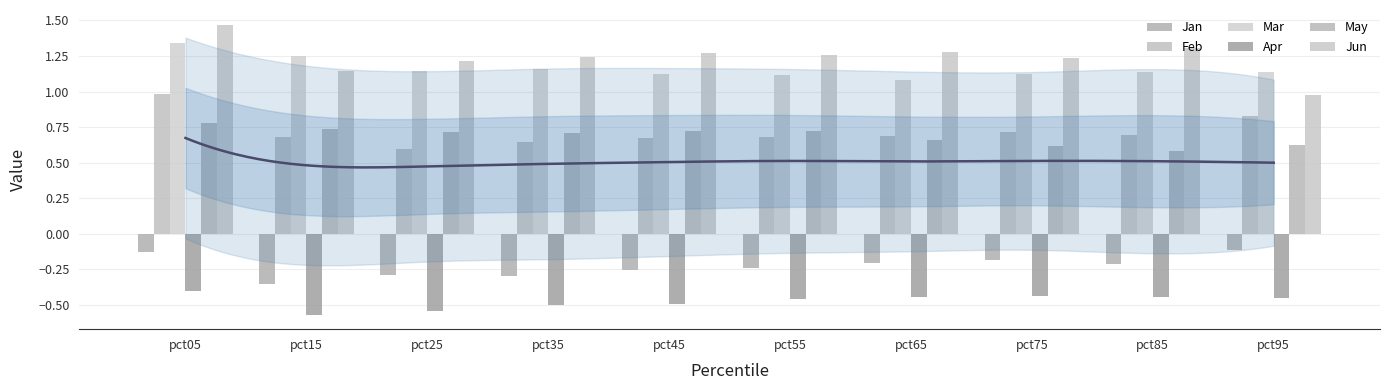

What are all the series names shown in the legend?

Jan, Feb, Mar, Apr, May, Jun